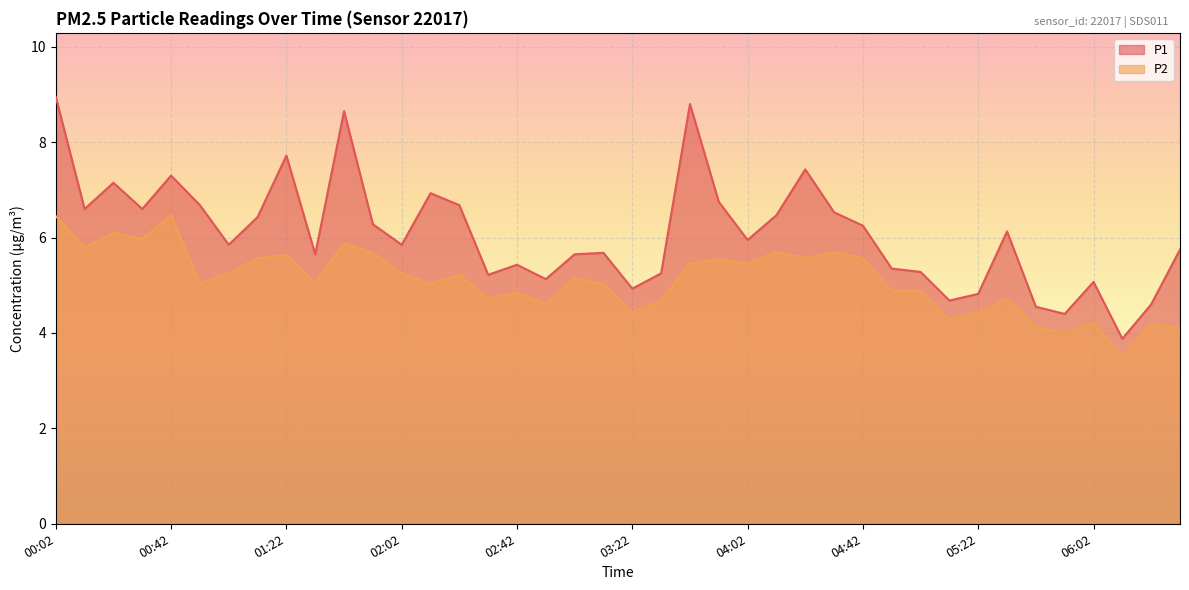

What is the sum of the P1 values at 05:22 and 04:32?

11.4